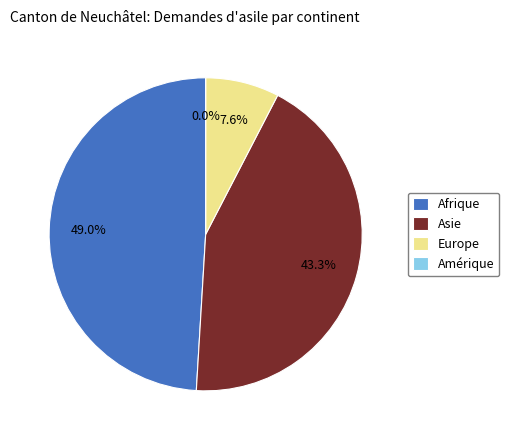

How many slices are in this pie chart?

4